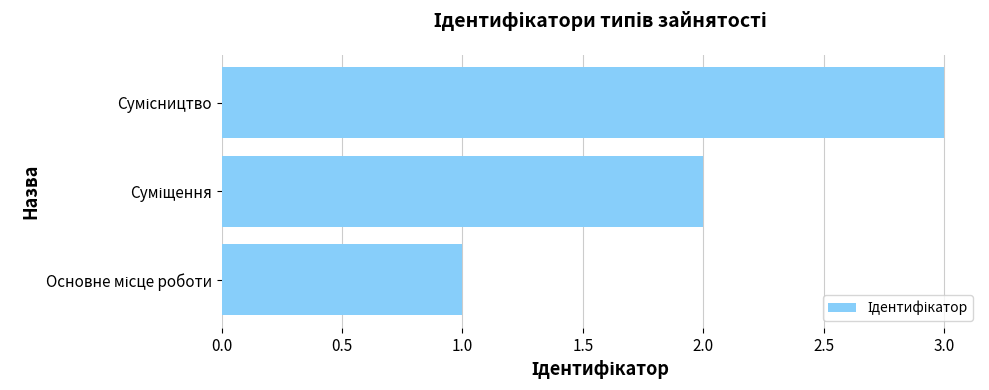

What is the greatest value displayed?

3